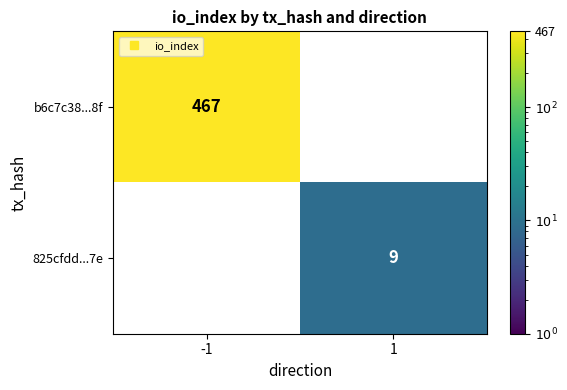

How many positive values does the b6c7c38...8f series have?

1